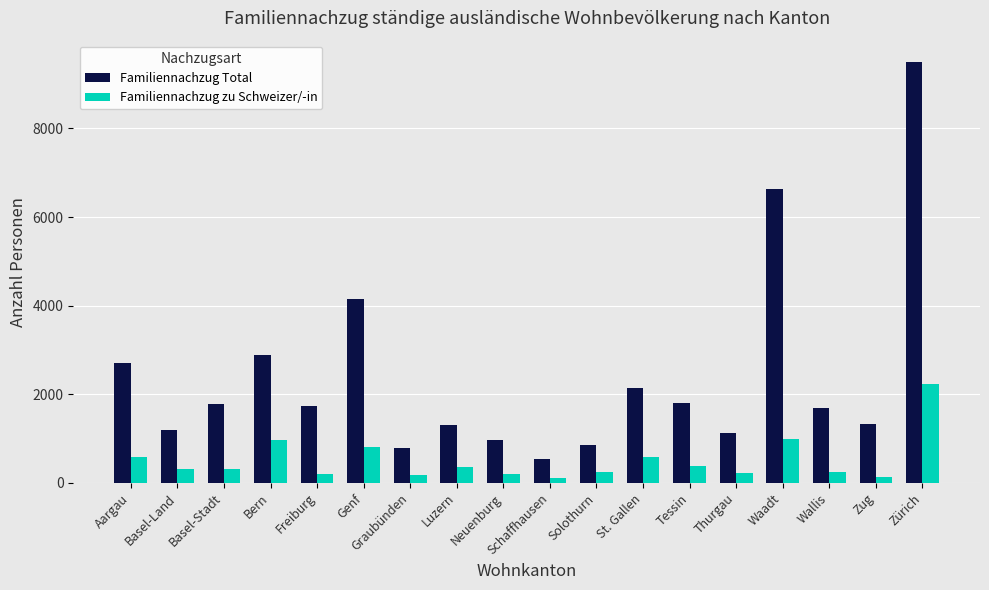

The value of Familiennachzug zu Schweizer/-in at Waadt is 980. True or false?

True